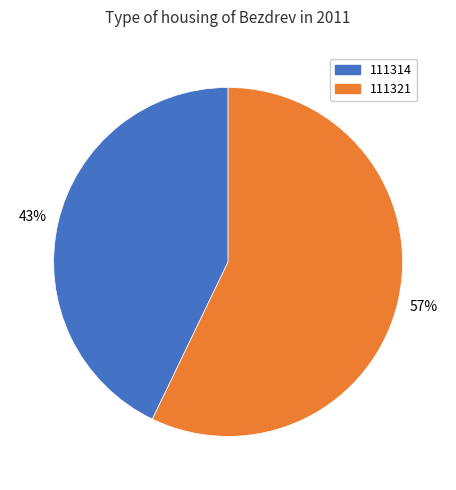

What is the majority slice?

111321